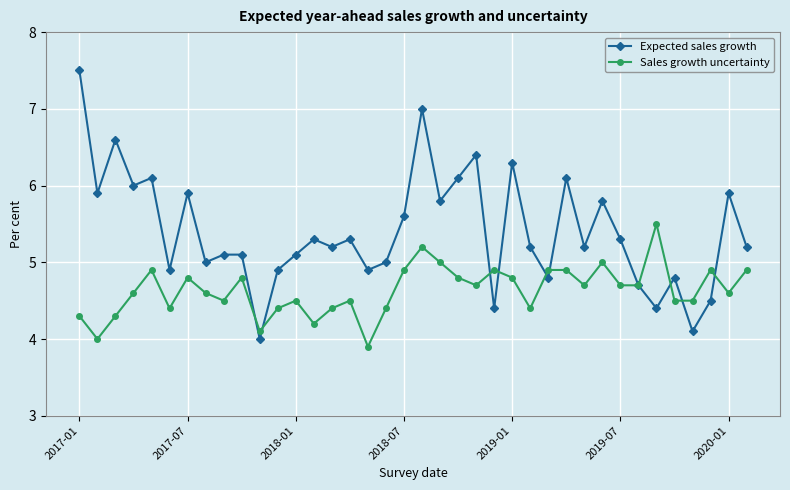

Which series has the widest spread of values?

Expected sales growth